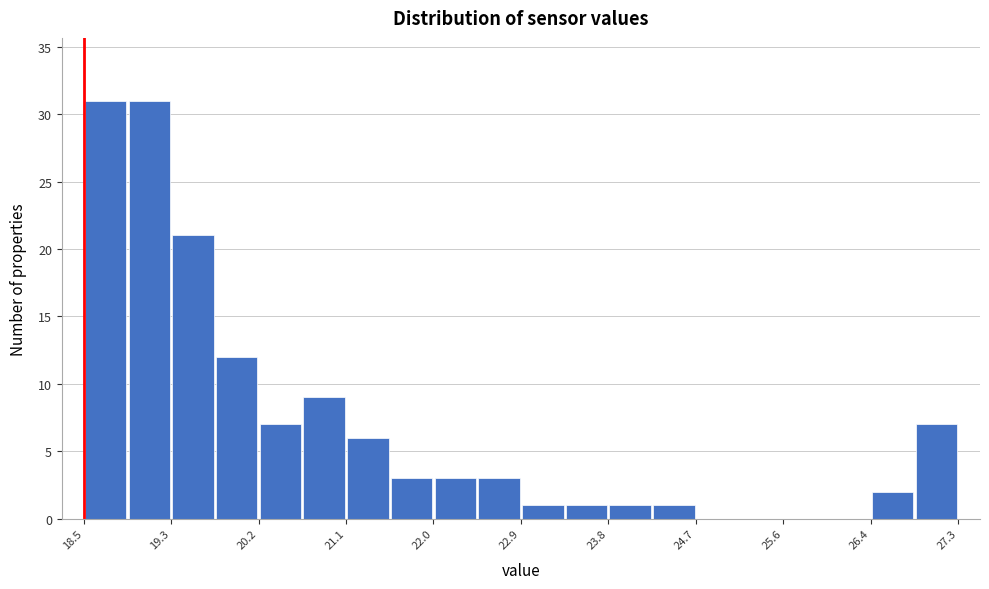

What is the height of the bar covering 20.7 to 21.1 on the x-axis? Neither the bar edges nor the heights are printed on the chart, so give them approximately, as read against the axes.

9